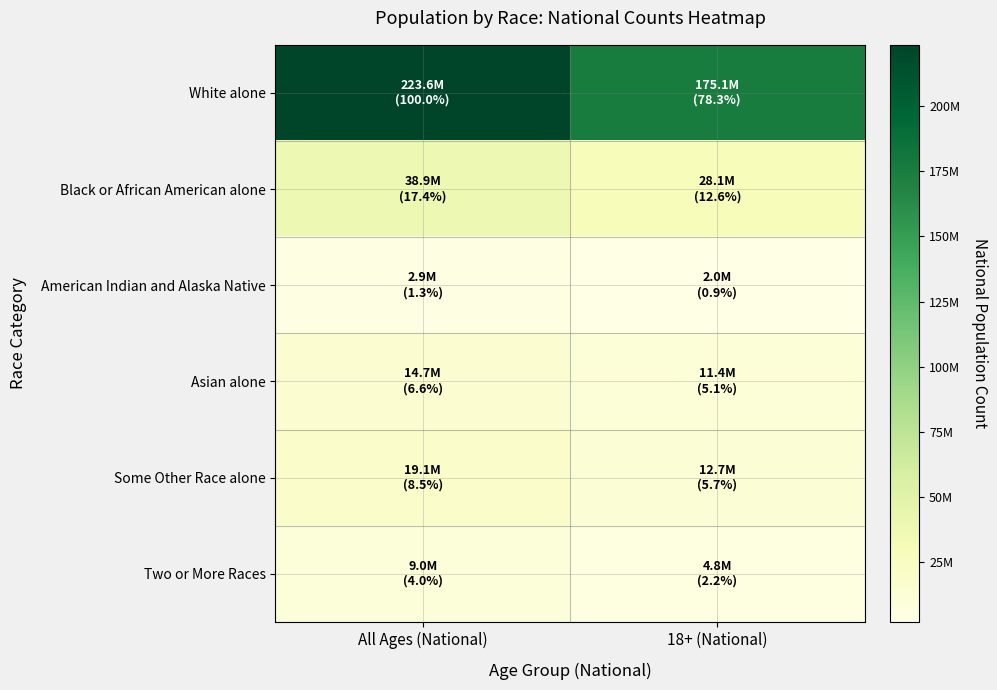

Reading left to right, list all the values displayed in this chart.

White alone: All Ages (National)=223553265	18+ (National)=175134916
Black or African American alone: All Ages (National)=38929319	18+ (National)=28088003
American Indian and Alaska Native: All Ages (National)=2932248	18+ (National)=2043876
Asian alone: All Ages (National)=14674252	18+ (National)=11422616
Some Other Race alone: All Ages (National)=19107368	18+ (National)=12651574
Two or More Races: All Ages (National)=9009073	18+ (National)=4840677